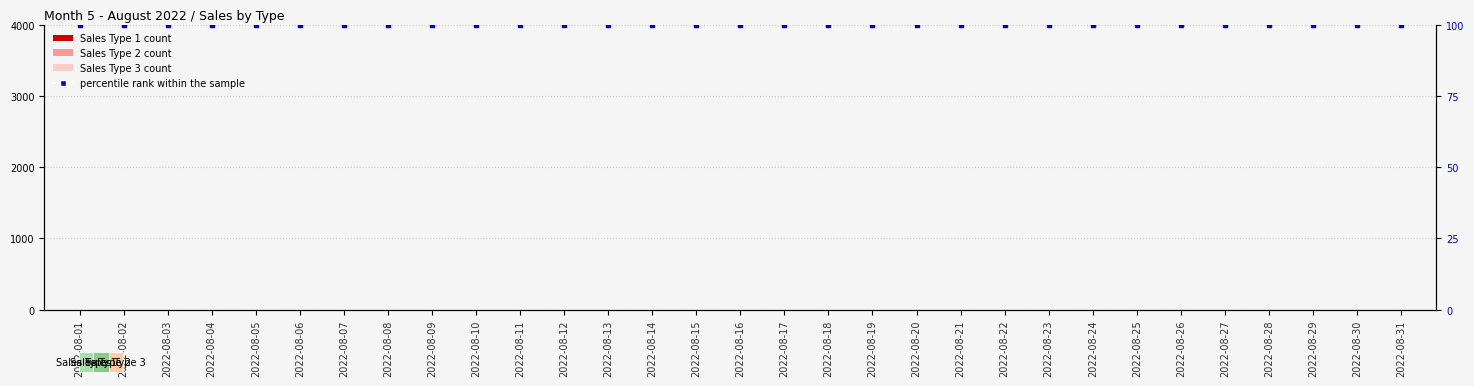

What are all the series names shown in the legend?

Sales Type 1, Sales Type 2, Sales Type 3, percentile rank within the sample